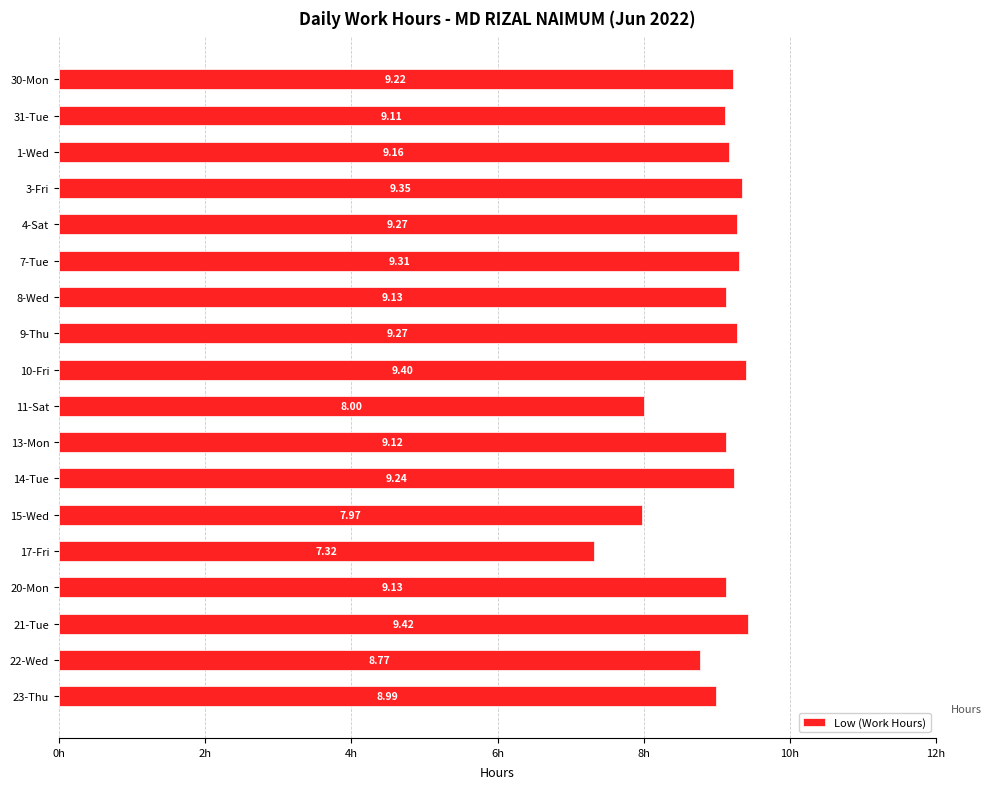

What is the ratio of the value at 4-Sat to the value at 13-Mon?

1.0